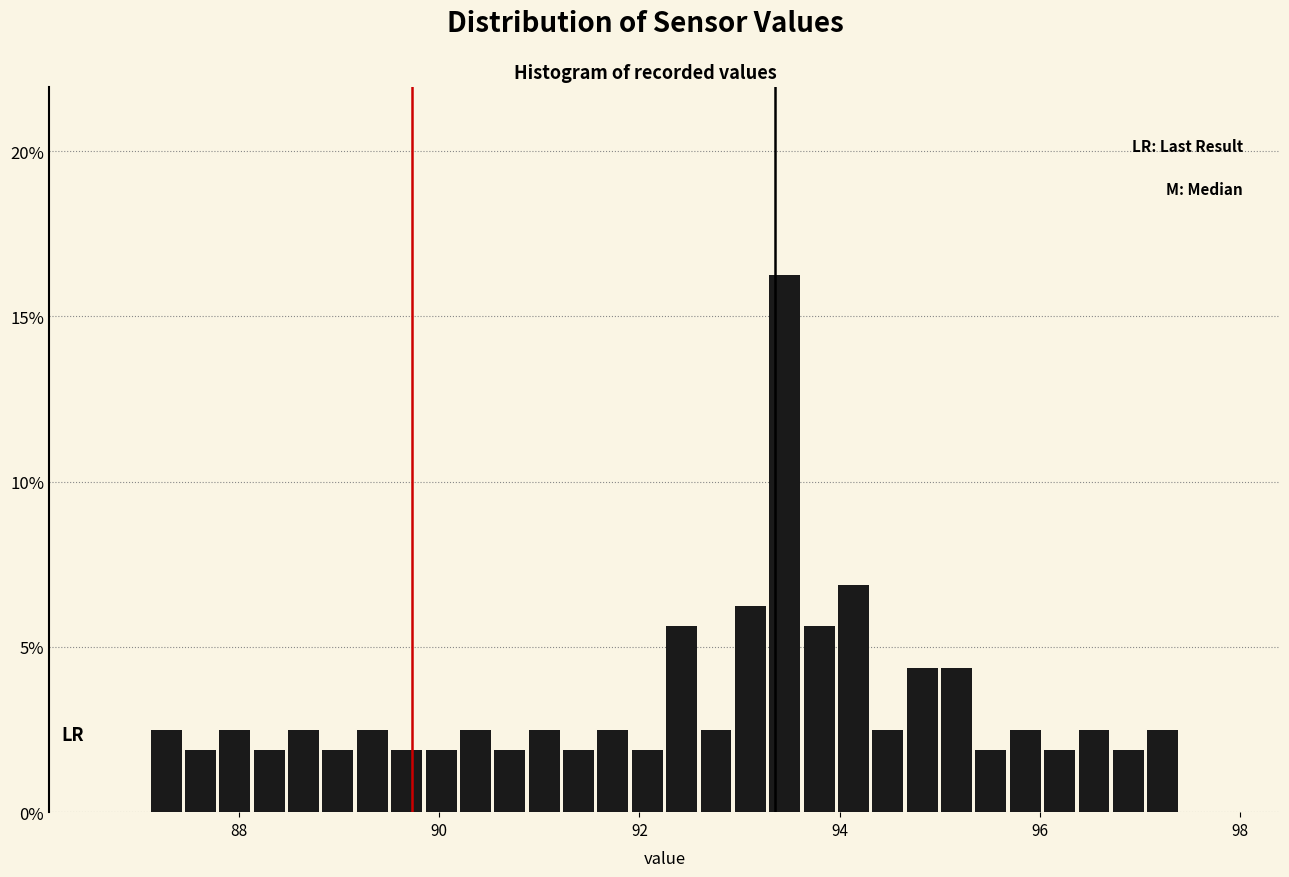

Around what value on the x-axis is the tallest bar? Give the approximate position of its centre, as read against the axis.

93.4